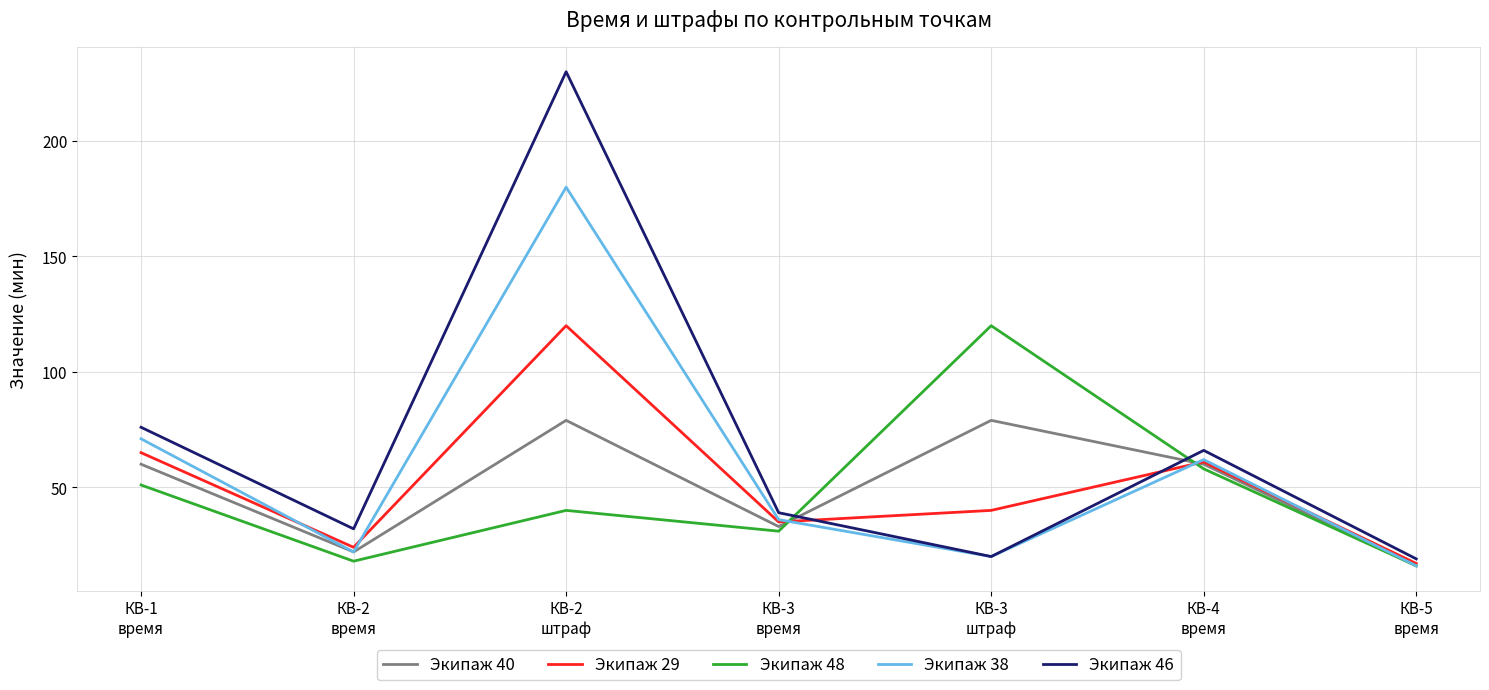

Which series has the largest total across all categories?

Экипаж 46